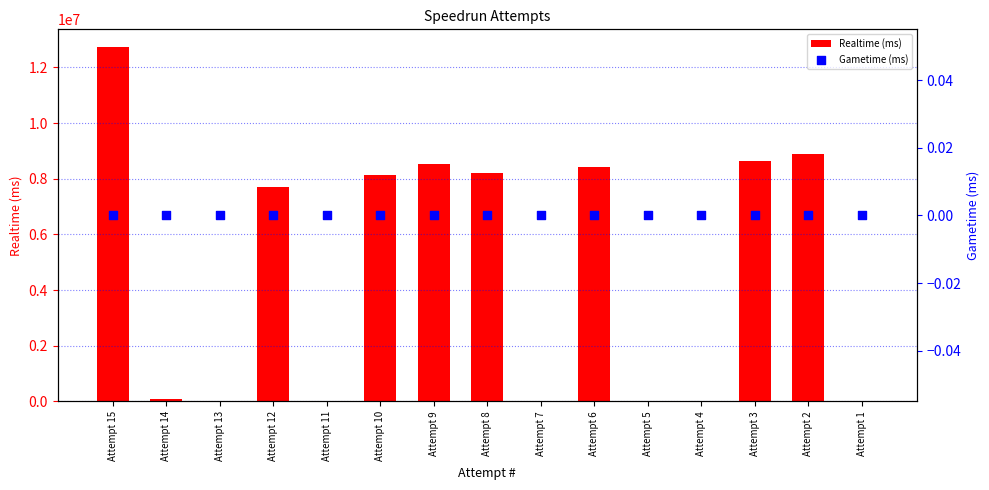

Which series has the widest spread of Y values?

Realtime (ms)